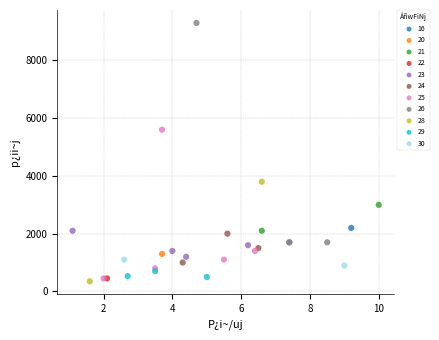

What are all the series names shown in the legend?

16, 20, 21, 22, 23, 24, 25, 26, 28, 29, 30